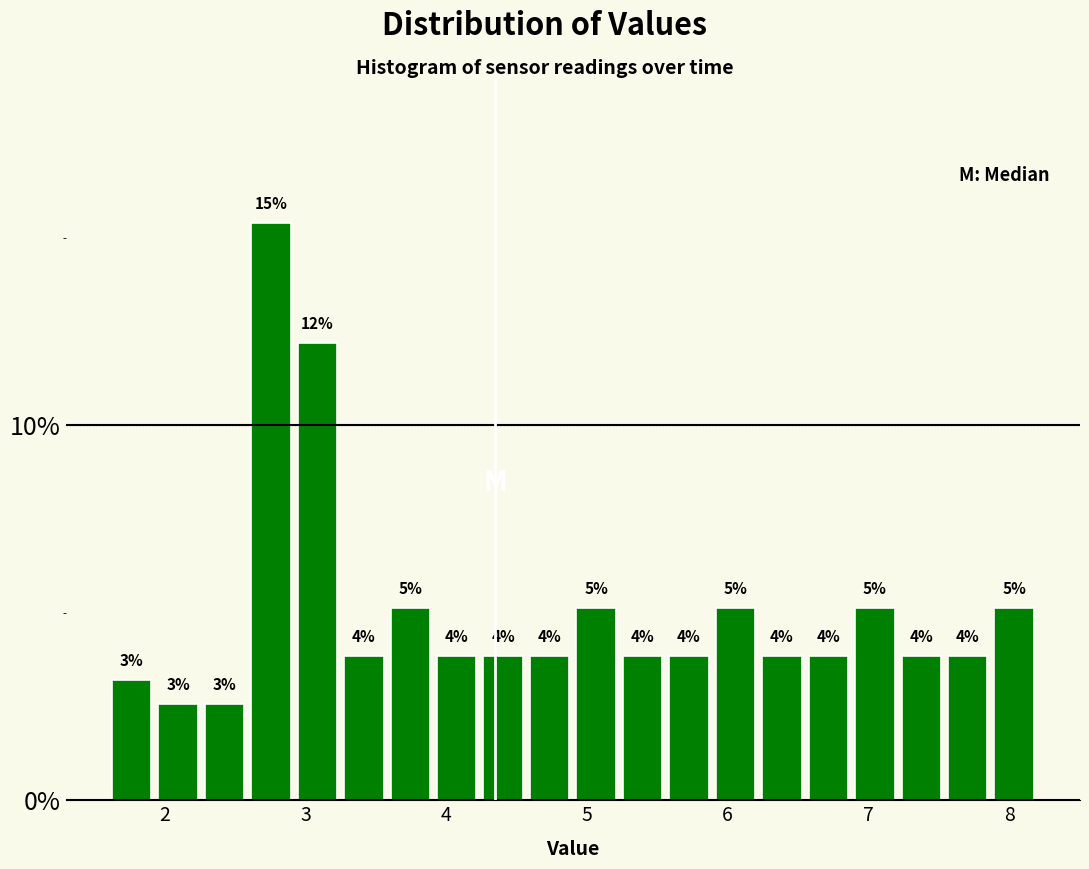

Read against the x-axis, roughly where is the centre of the tallest bar?

2.8